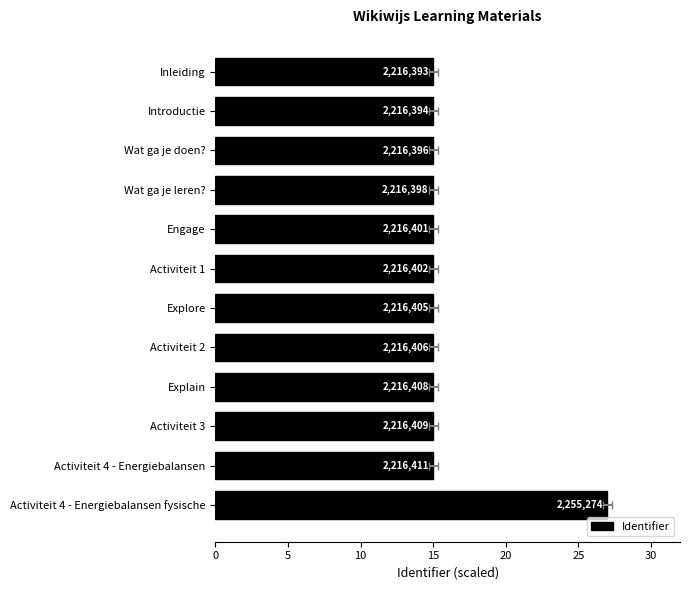

Is it true that the value at Wat ga je doen? is 15.0?

True